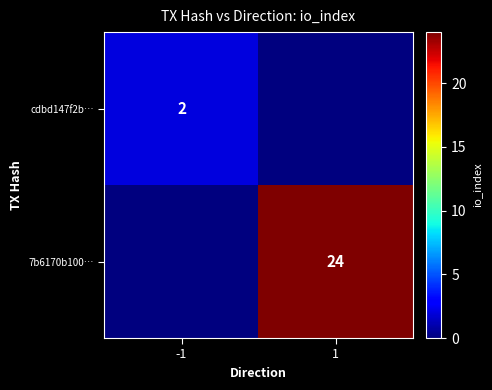

What is the total value across all series at 1?

24